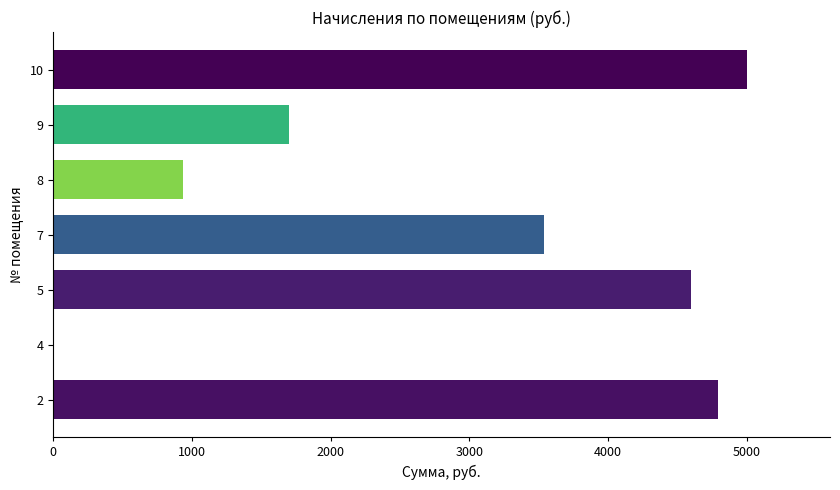

What is the ratio of the value at 2 to the value at 5?

1.0